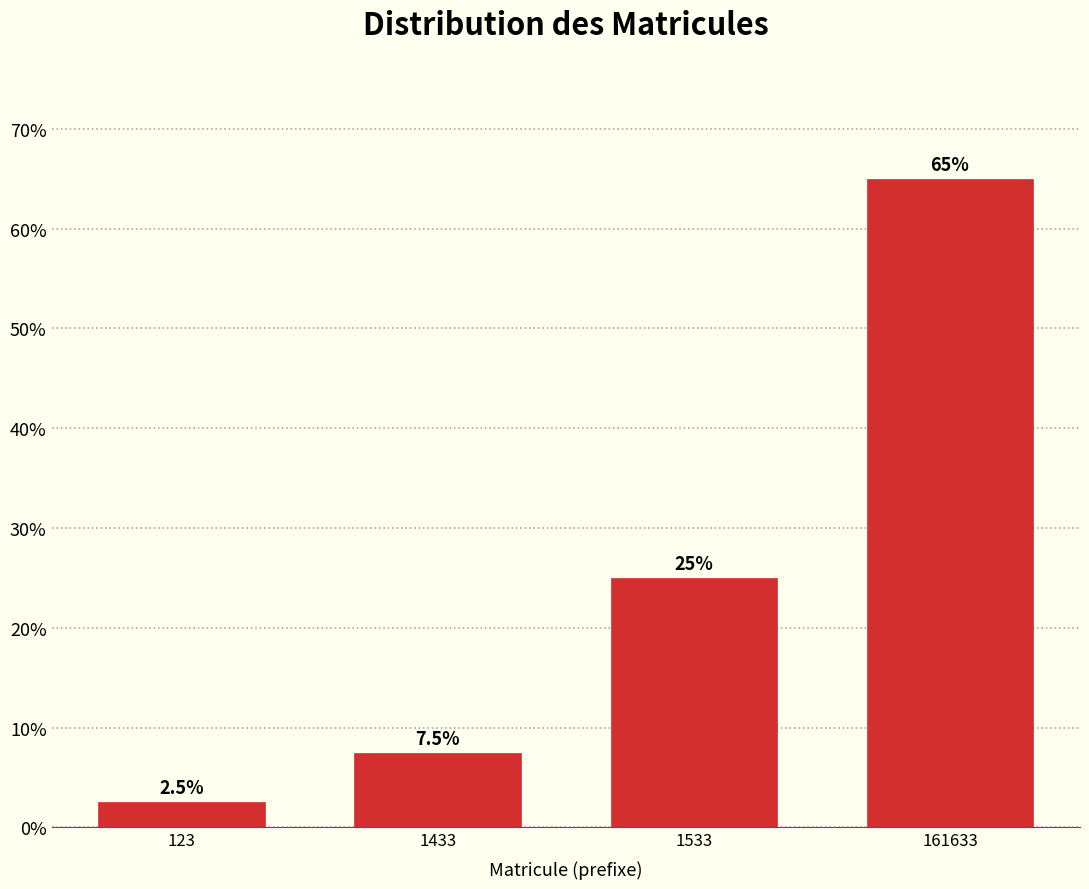

Reading left to right, list all the values displayed in this chart.

123=2.5	1433=7.5	1533=25.0	161633=65.0